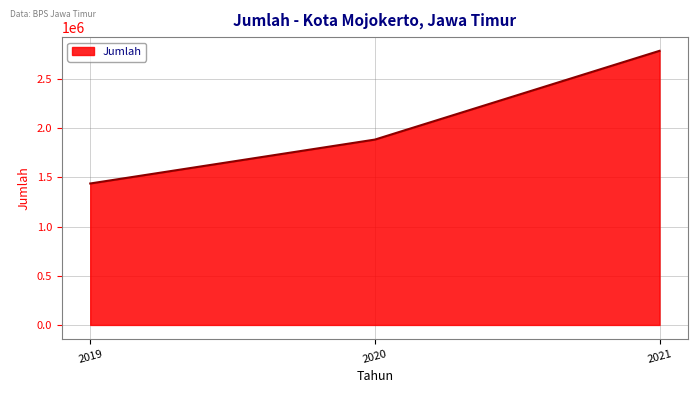

What value does the data have at 2020?

1883955